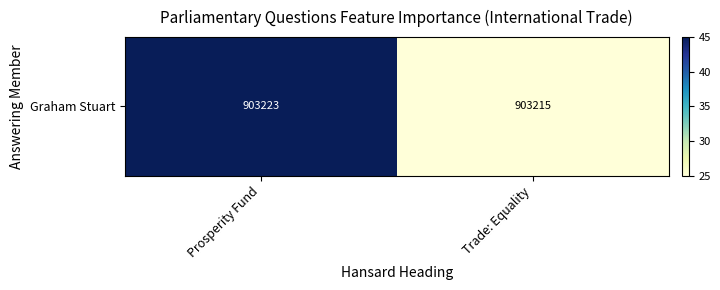

How many series are shown in this chart?

1